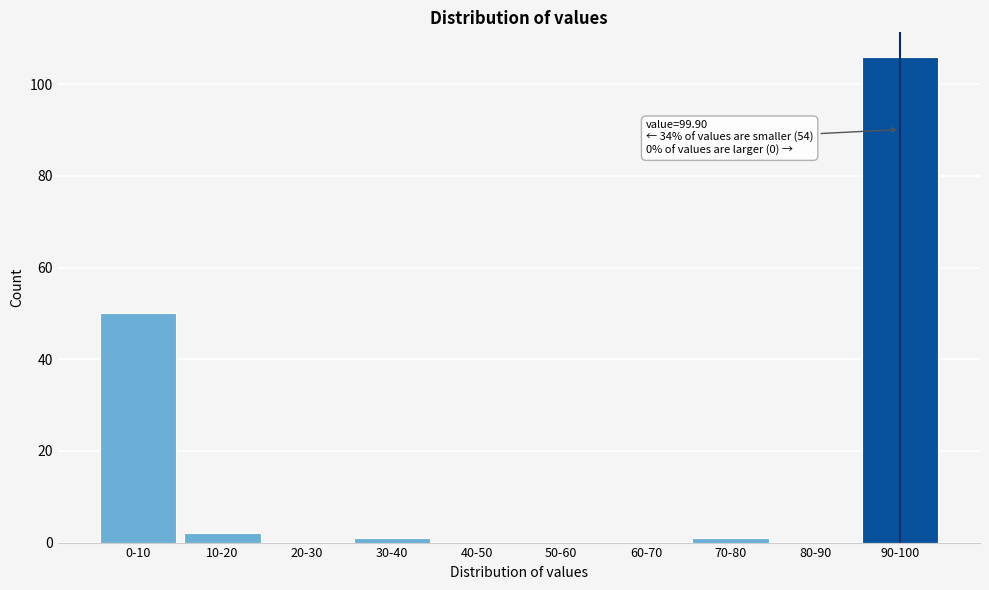

Reading left to right, list all the values displayed in this chart.

0-10=50	10-20=2	20-30=0	30-40=1	40-50=0	50-60=0	60-70=0	70-80=1	80-90=0	90-100=106